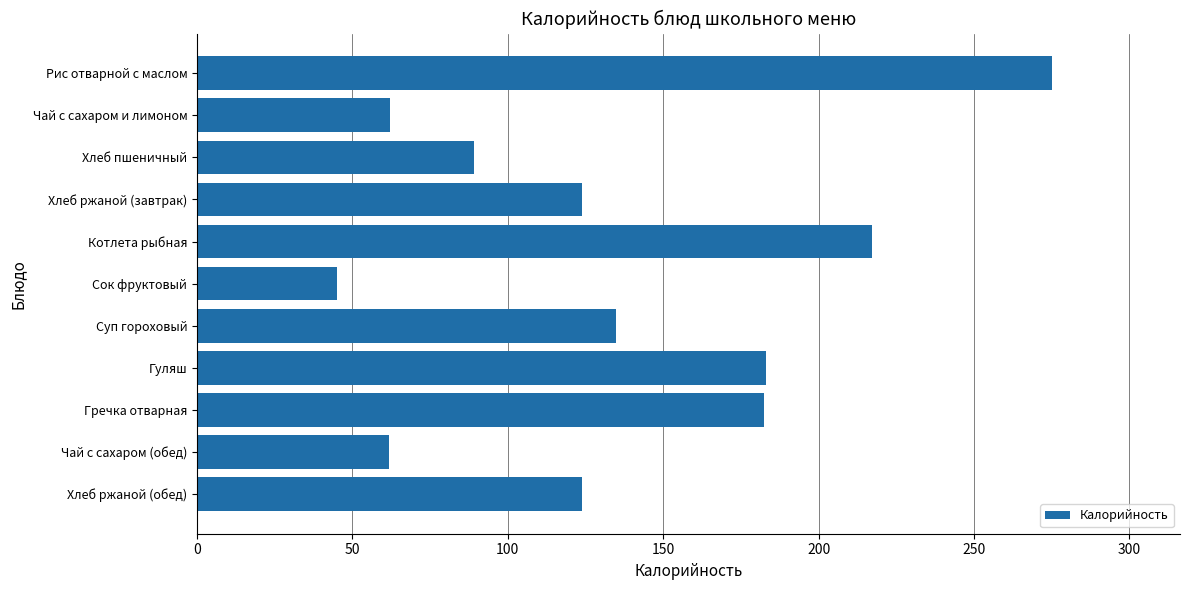

What is the greatest value displayed?

275.0